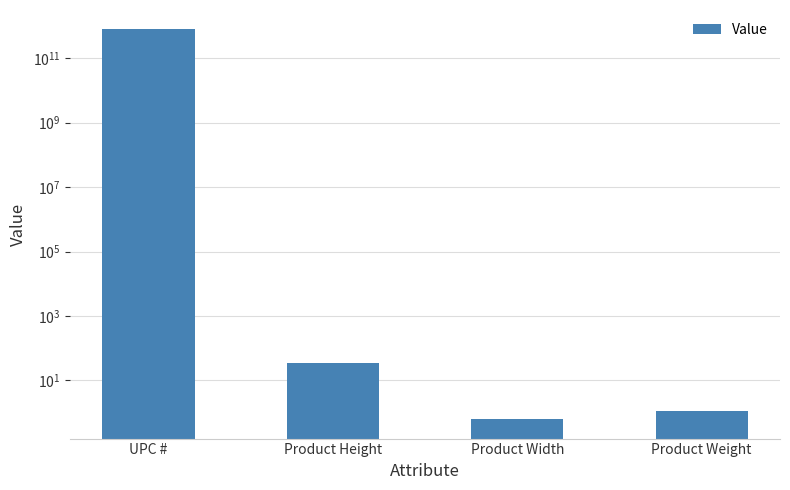

What is the average value?

196398247465.9